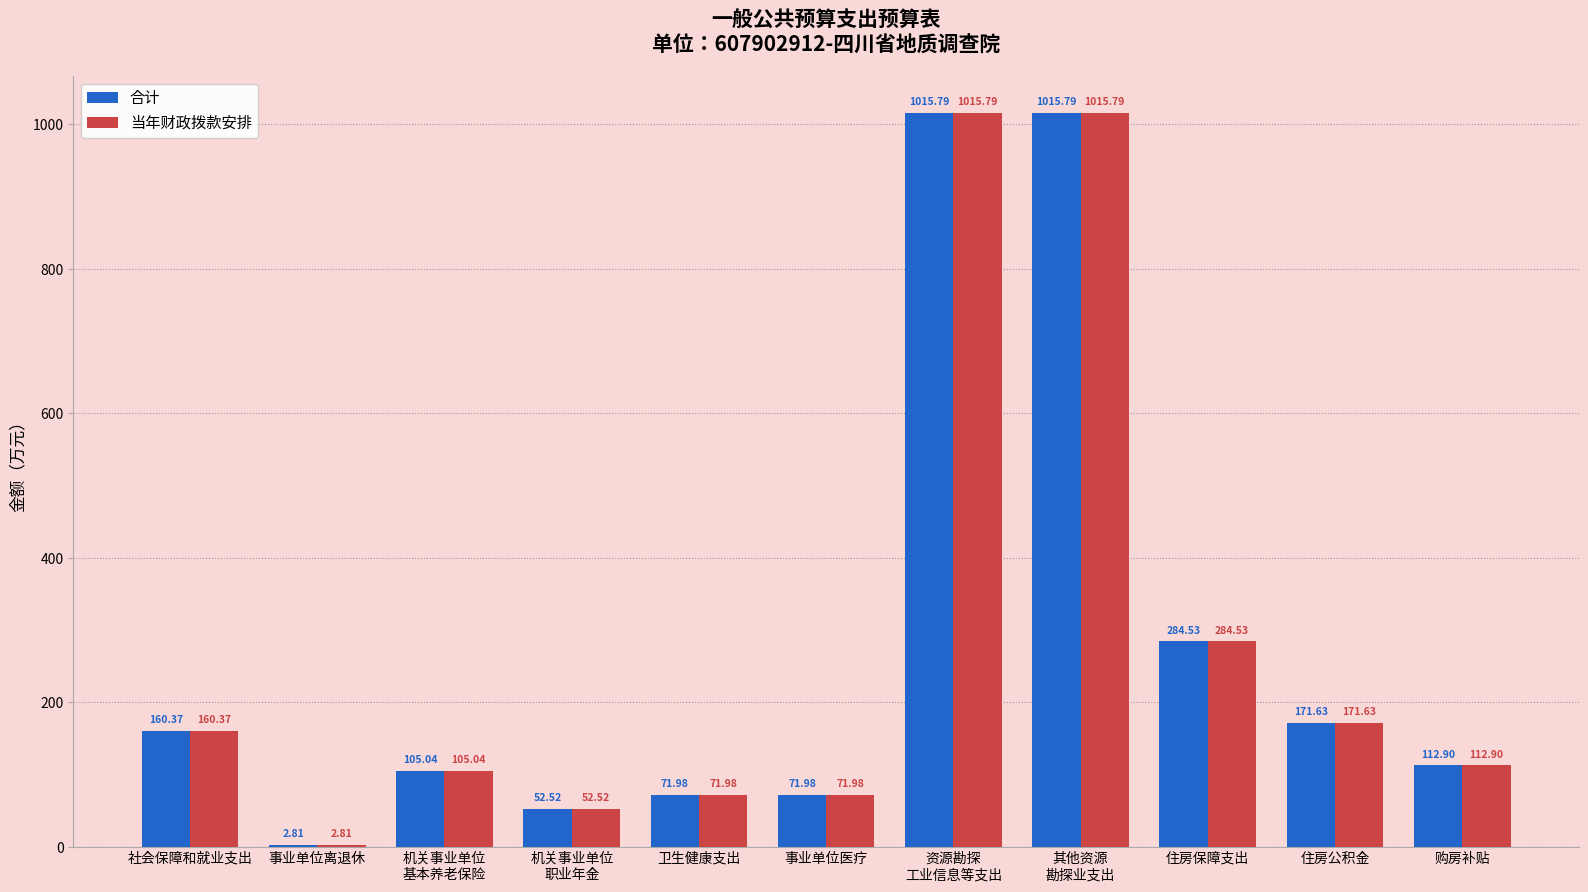

How many groups of bars are there?

11